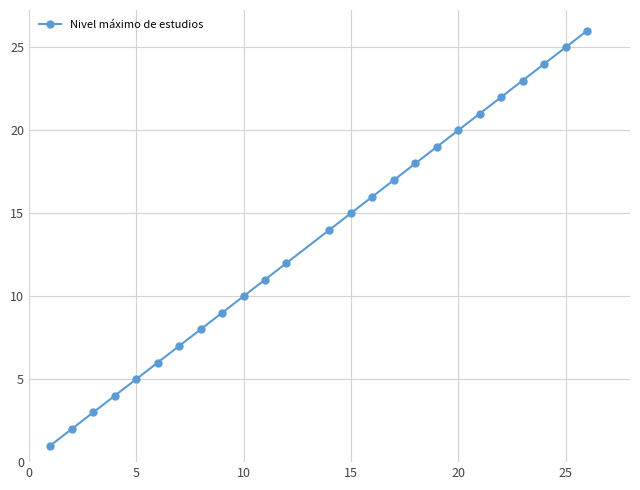

What is the sum of all values?

338